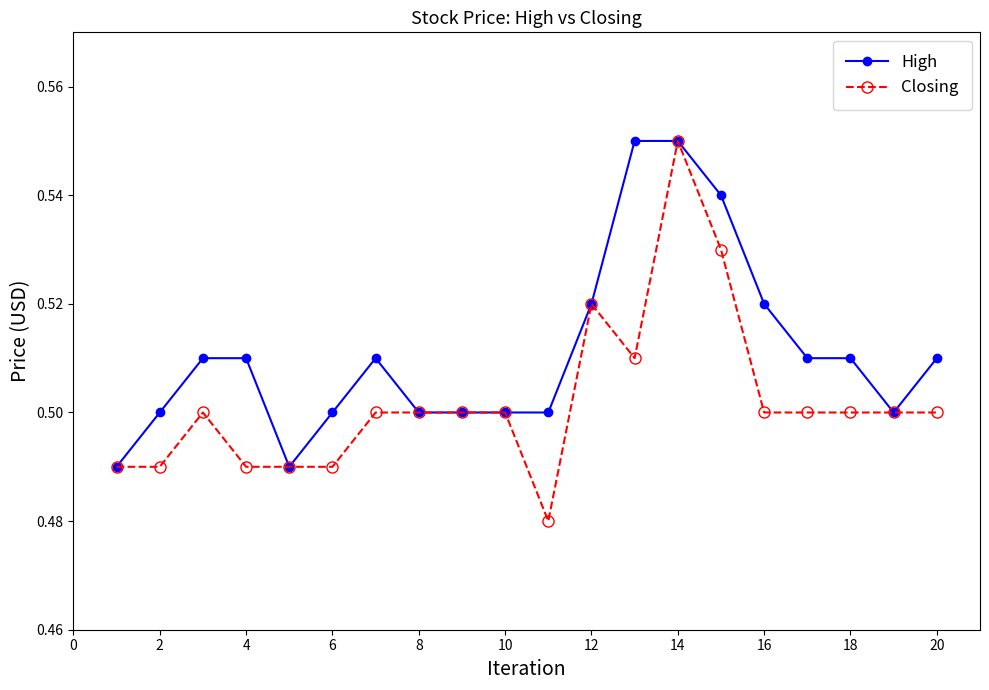

Which series has the largest total across all categories?

High